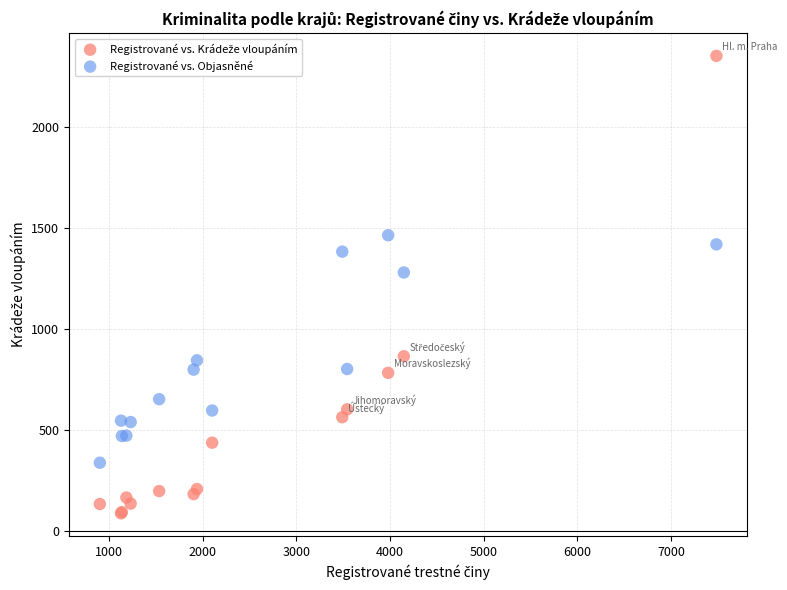

Across all series, what Y value is closest to 1219?

1279